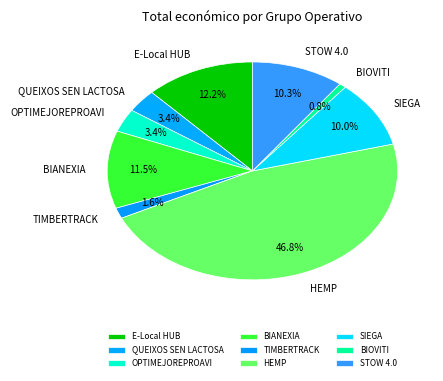

Is OPTIMEJOREPROAVI the majority of the pie?

No